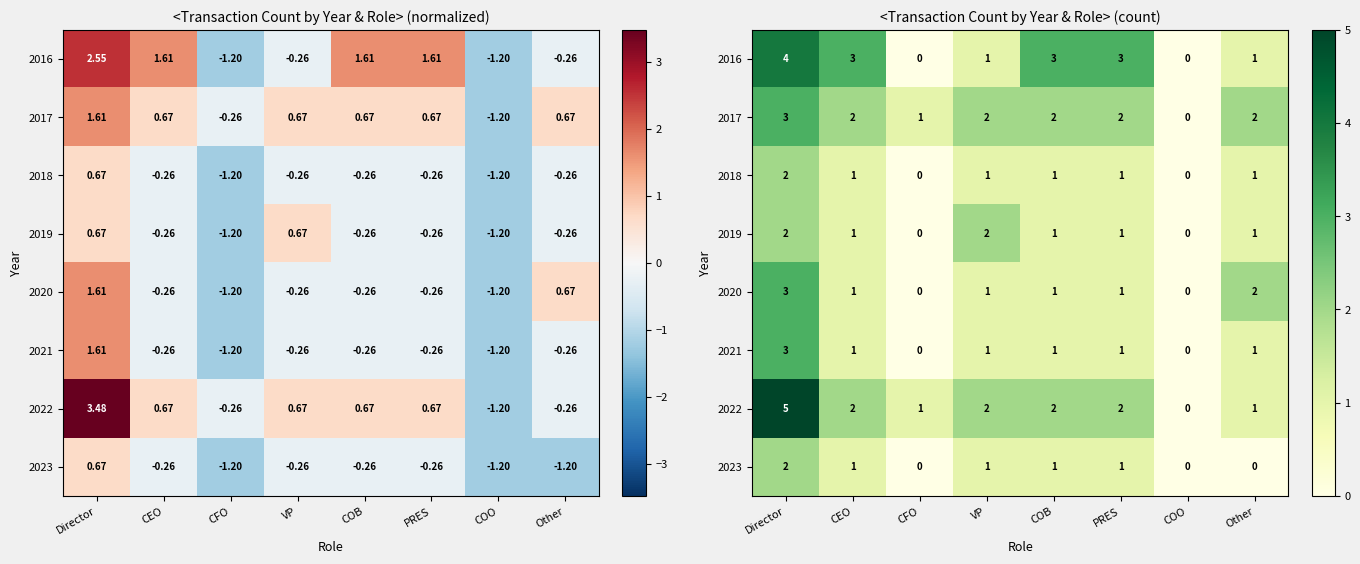

Which series has the largest range (max minus min)?

2022